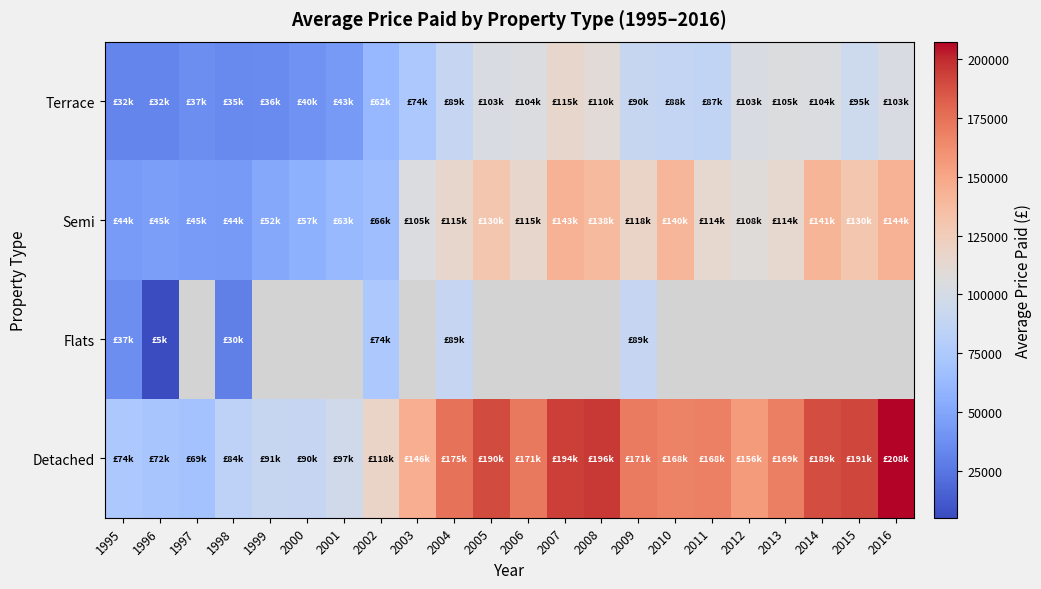

Read the Detached value at 1995.

74127.7